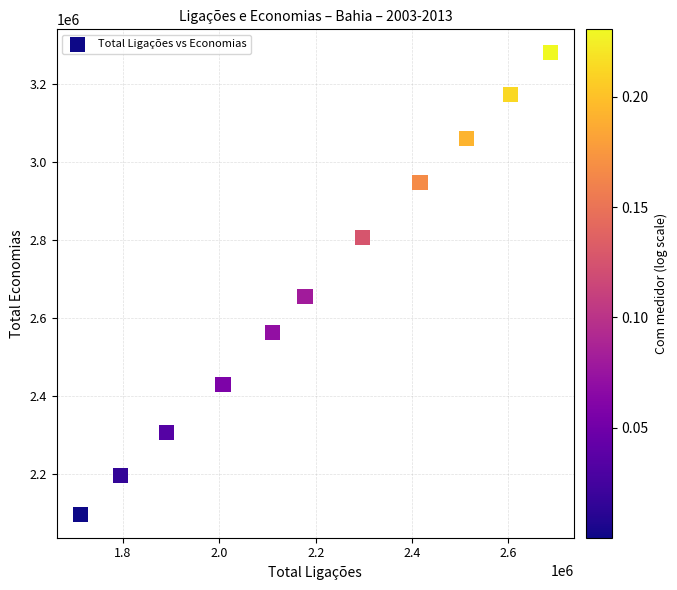

What Y value in the scatter plot is closest to 2689226?

2655229